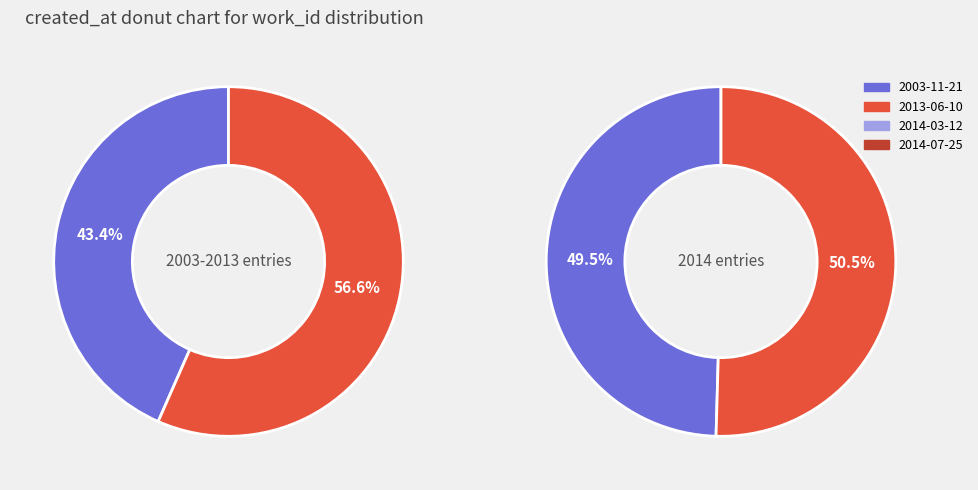

To the nearest percent, what percentage of the pie is 2014-07-25?

28%